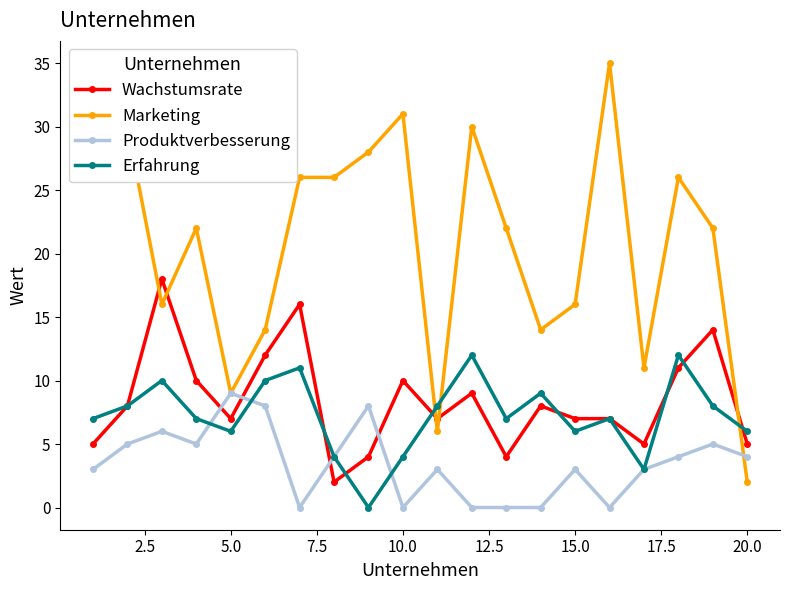

True or false: Wachstumsrate and Produktverbesserung intersect in this chart.

True